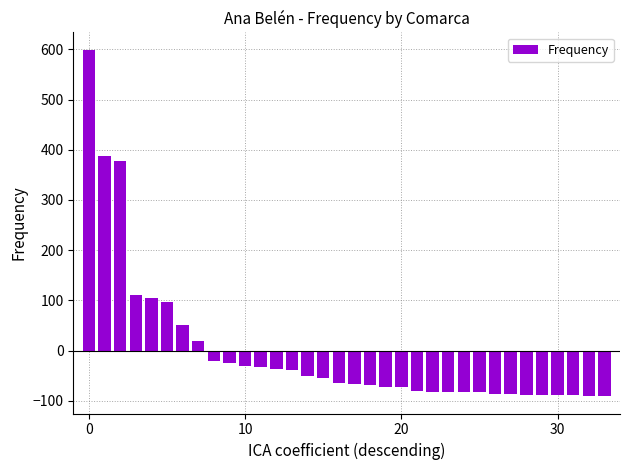

What is the difference between the maximum and second lowest values?

689.0